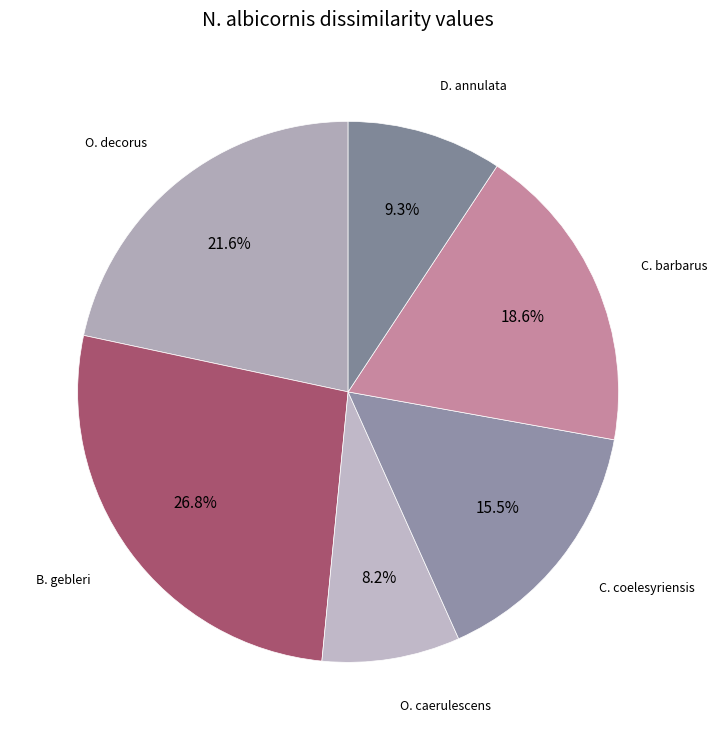

How many segments does this pie chart have?

6